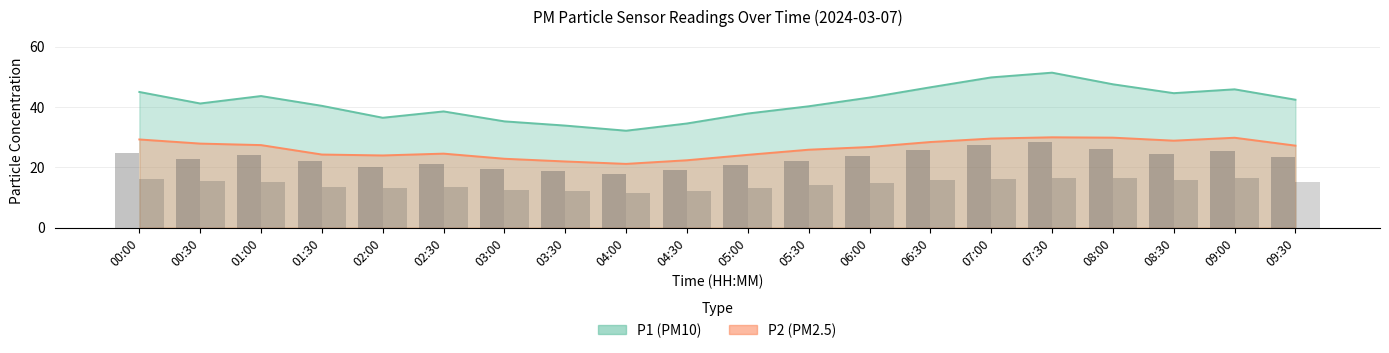

How many bars are there in each group?

2